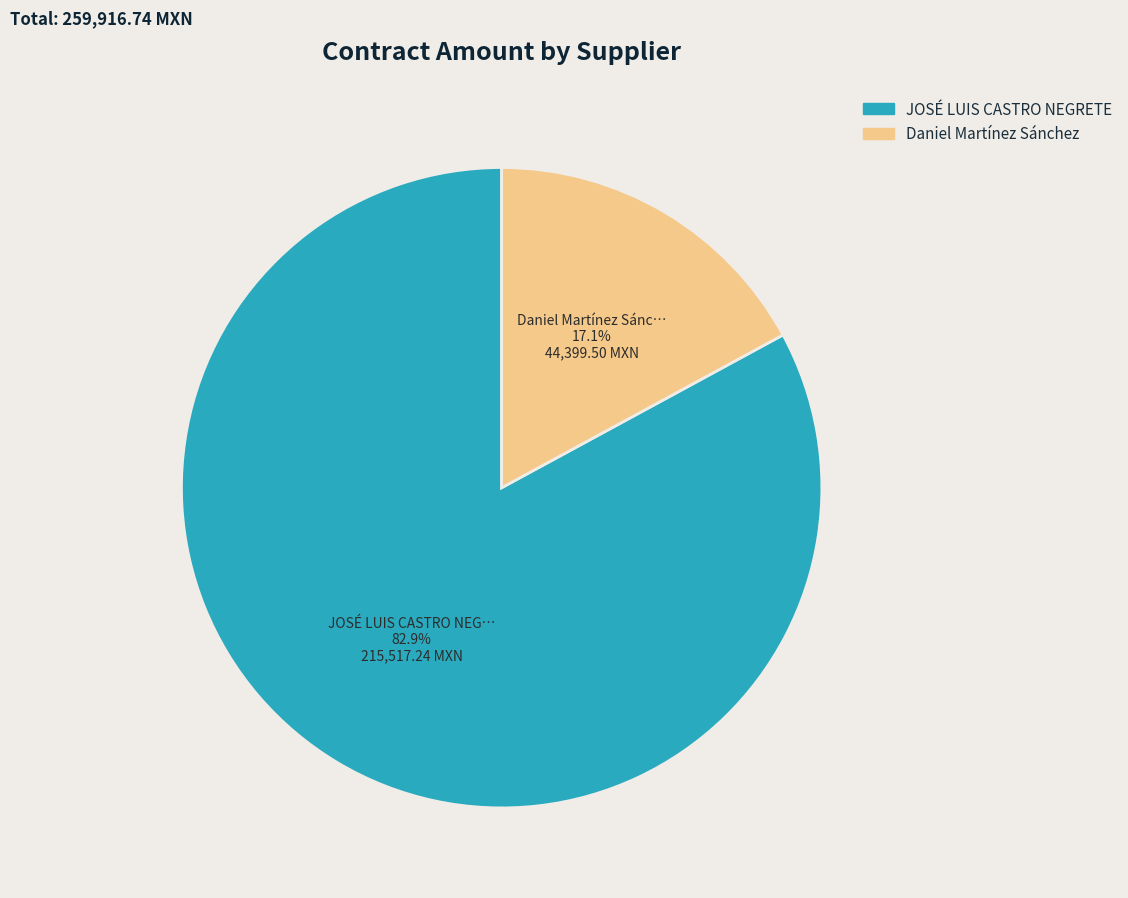

To the nearest percent, what is the combined percentage of Daniel Martínez Sánchez and JOSÉ LUIS CASTRO NEGRETE?

100%